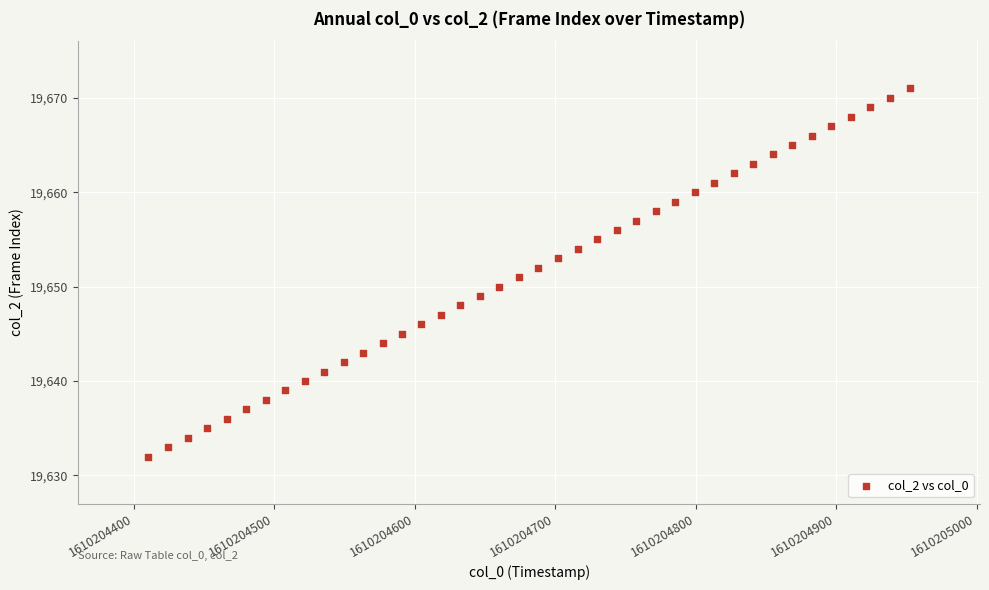

What is the range of Y values (max minus min)?

39